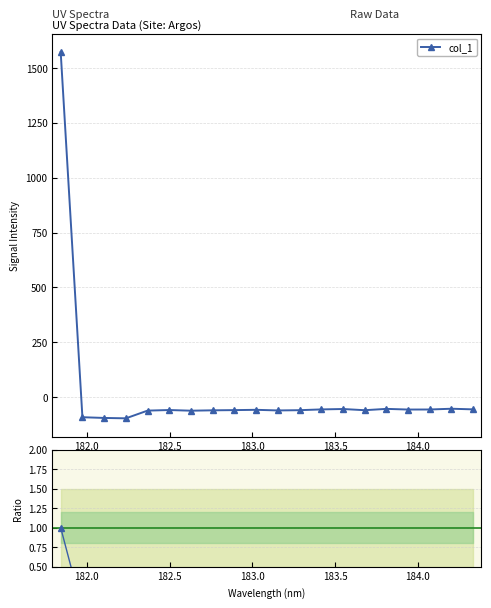

What is the value of the col_1 point at the 16th from the left?

-53.6